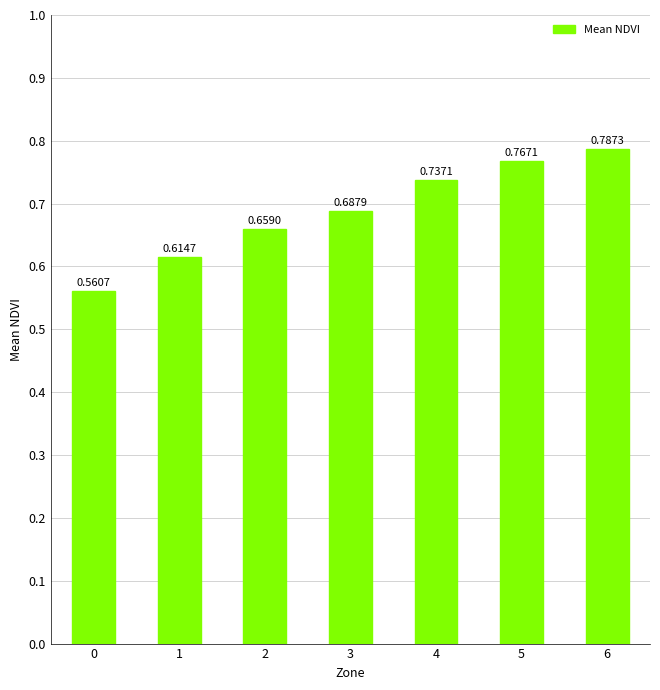

What is the sum of the values at 6 and 1?

1.4